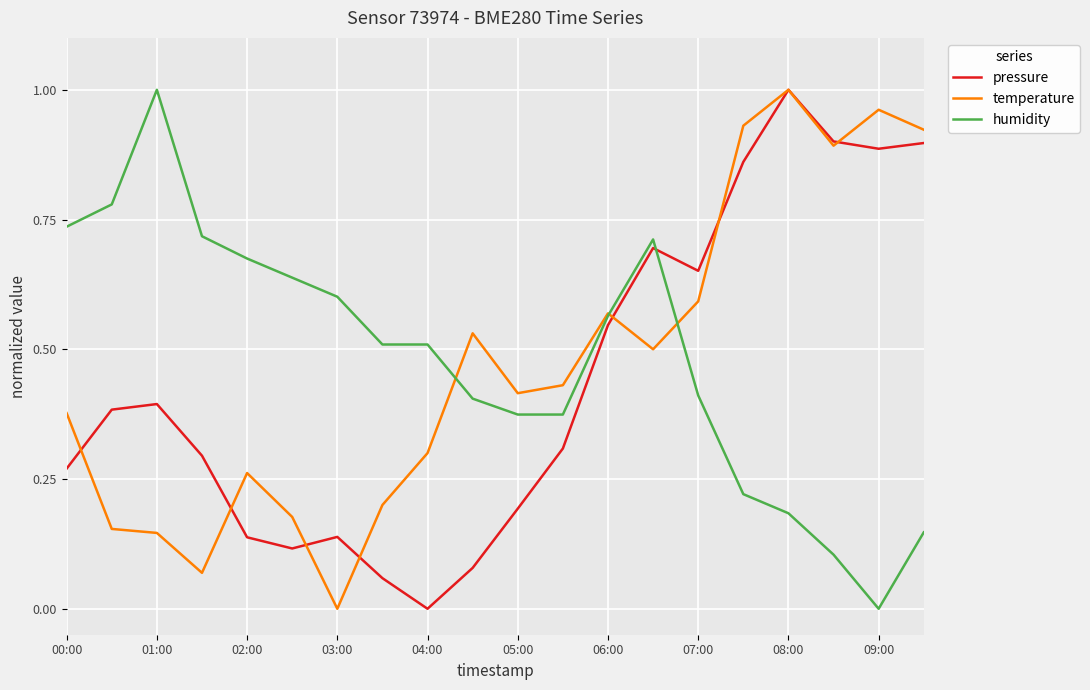

How many times do humidity and pressure cross each other?

1